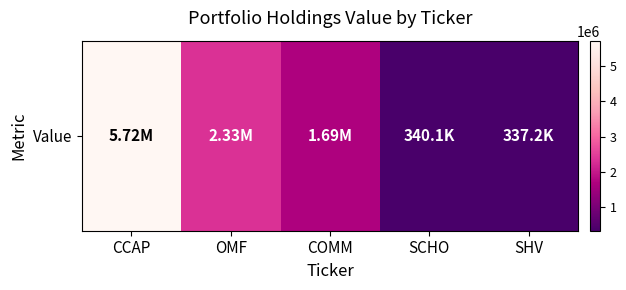

What is the smallest value displayed?

337246